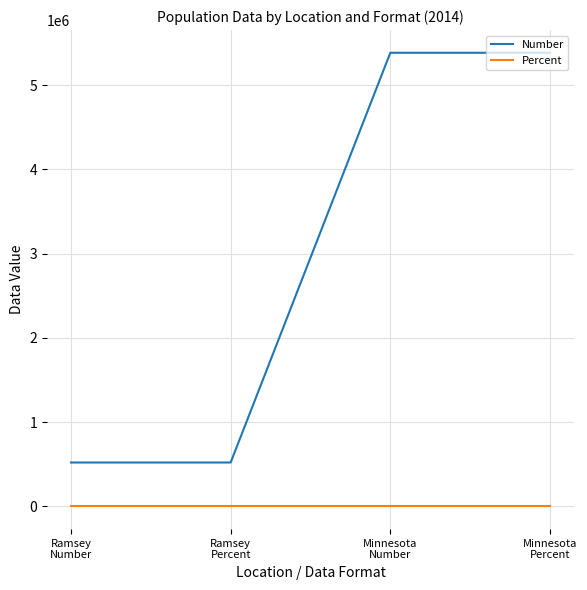

Reading left to right, list all the values displayed in this chart.

Number: 521265	521265	5383661	5383661
Percent: 1	1	1	1